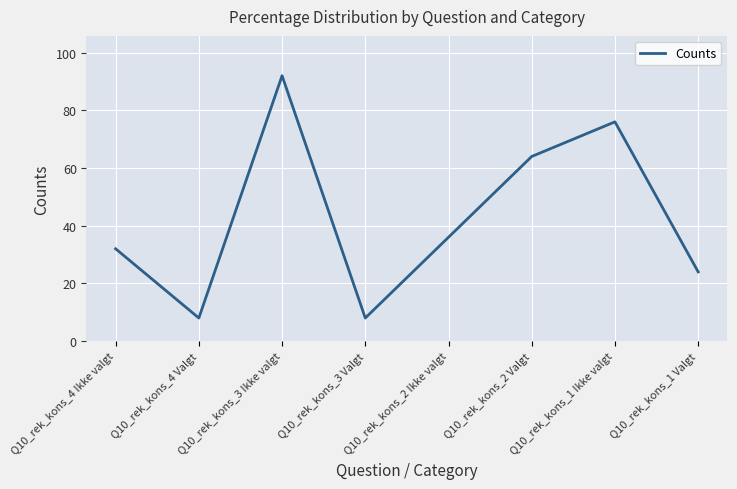

Approximately how many times larger is the value at Q10_rek_kons_4 Ikke valgt compared to Q10_rek_kons_2 Ikke valgt?

0.9